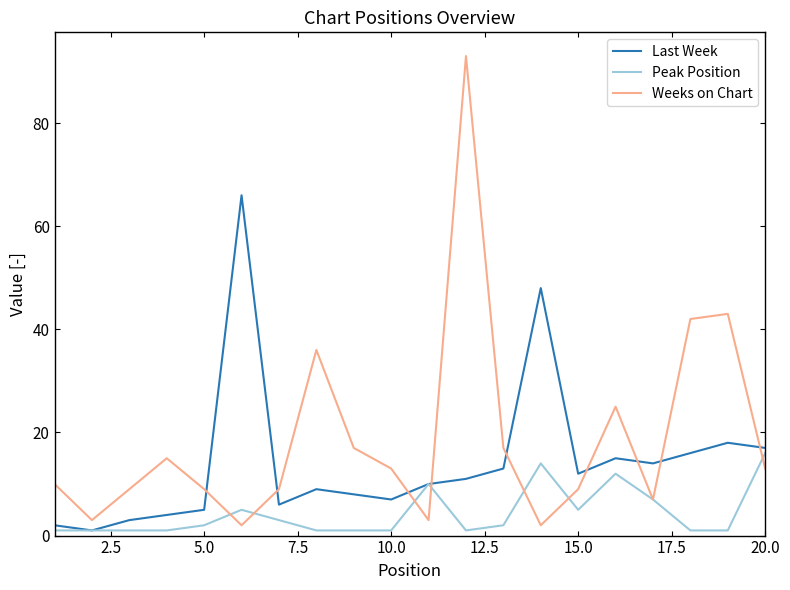

How many interior local peaks does the Last Week series have?

5